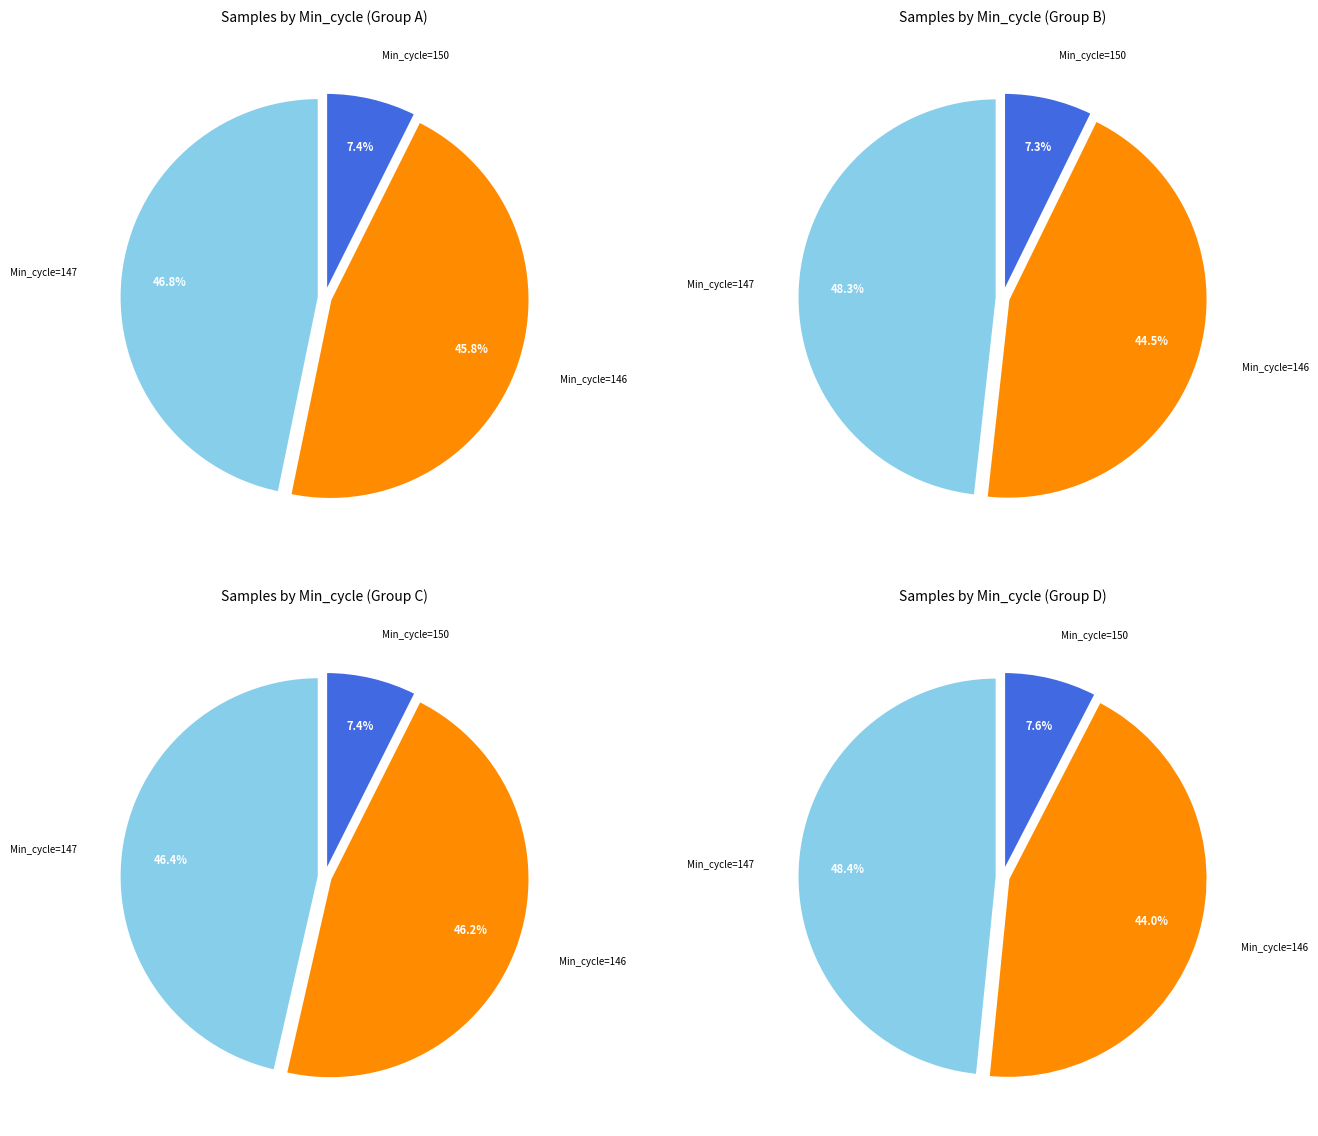

Is there any slice that represents more than half of the pie?

No